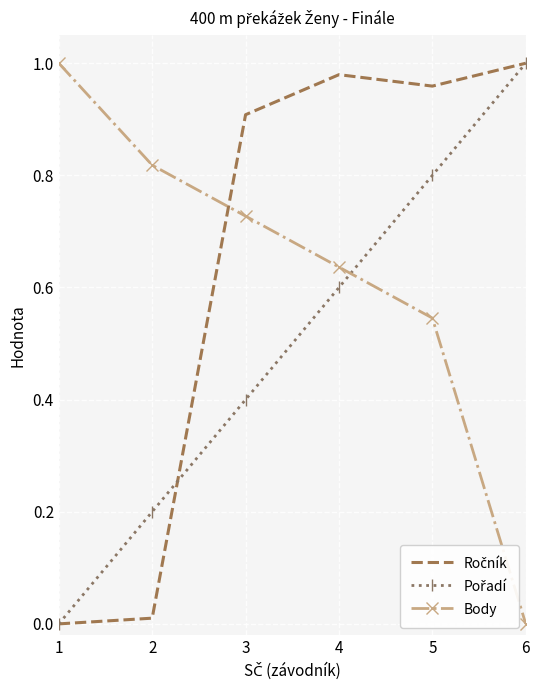

What is the difference between the highest and lowest values at 5?

0.4